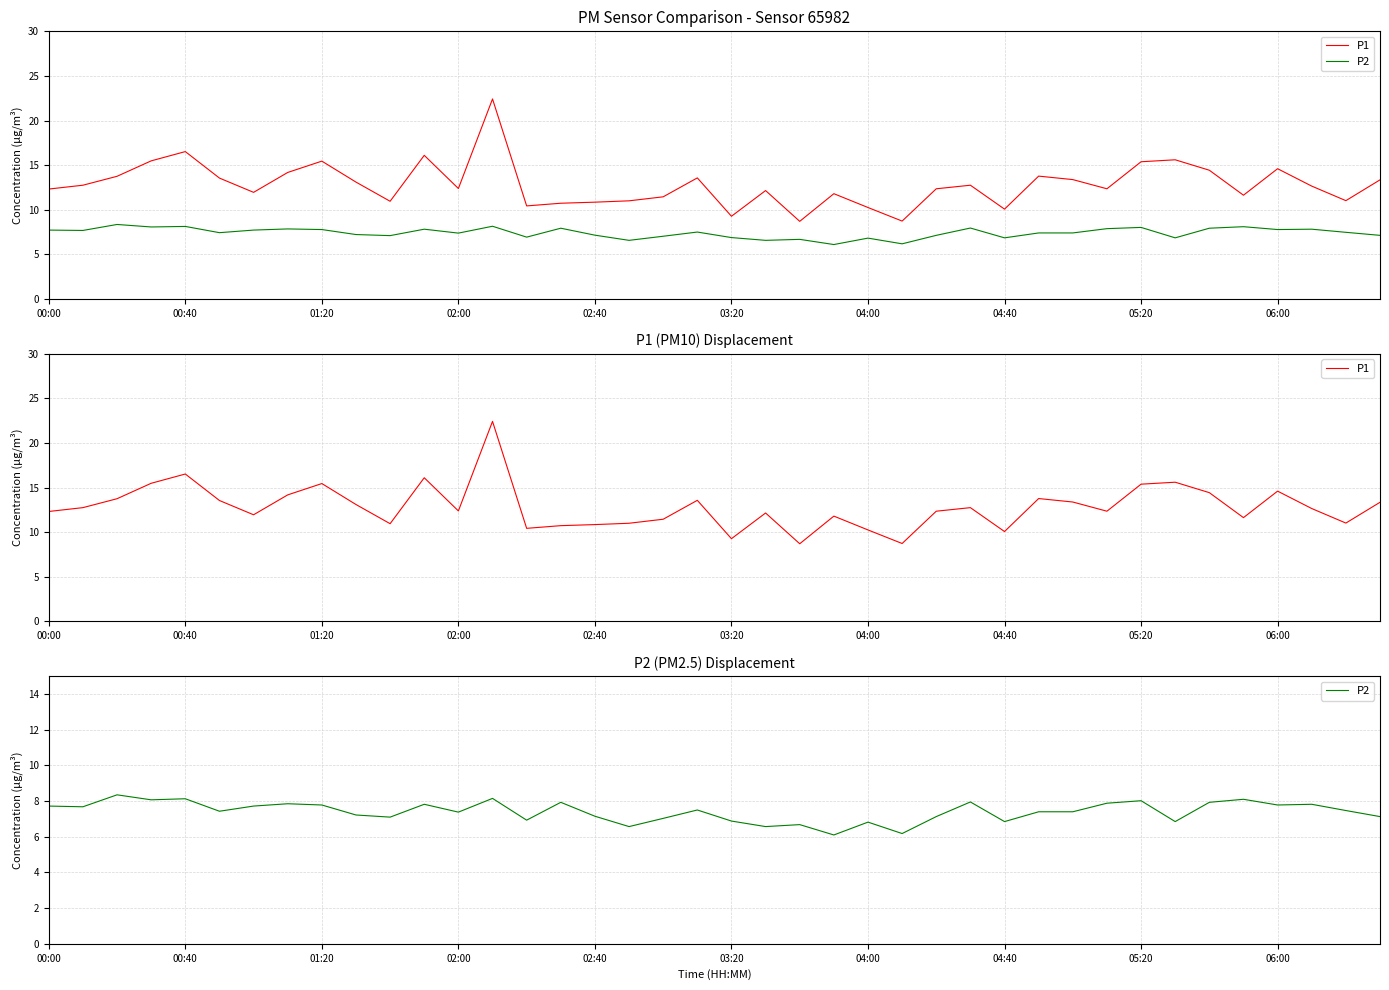

How many categories are shown in the chart?

40